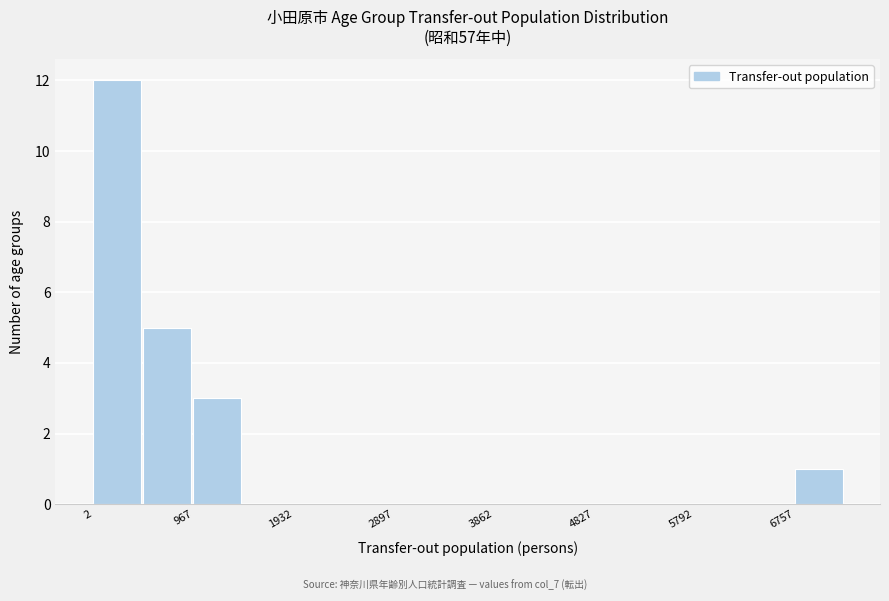

Reading left to right, transcribe this chart: for each bar, give the range it covers on the x-axis and its height. Neither the bar edges nor the heights are printed on the chart, so give them approximately, as read against the axes.

0 to 500: 12
500 to 1000: 5
1000 to 1400: 3
1400 to 1900: 0
1900 to 2400: 0
2400 to 2900: 0
2900 to 3400: 0
3400 to 3900: 0
3900 to 4300: 0
4300 to 4800: 0
4800 to 5300: 0
5300 to 5800: 0
5800 to 6300: 0
6300 to 6800: 0
6800 to 7200: 1